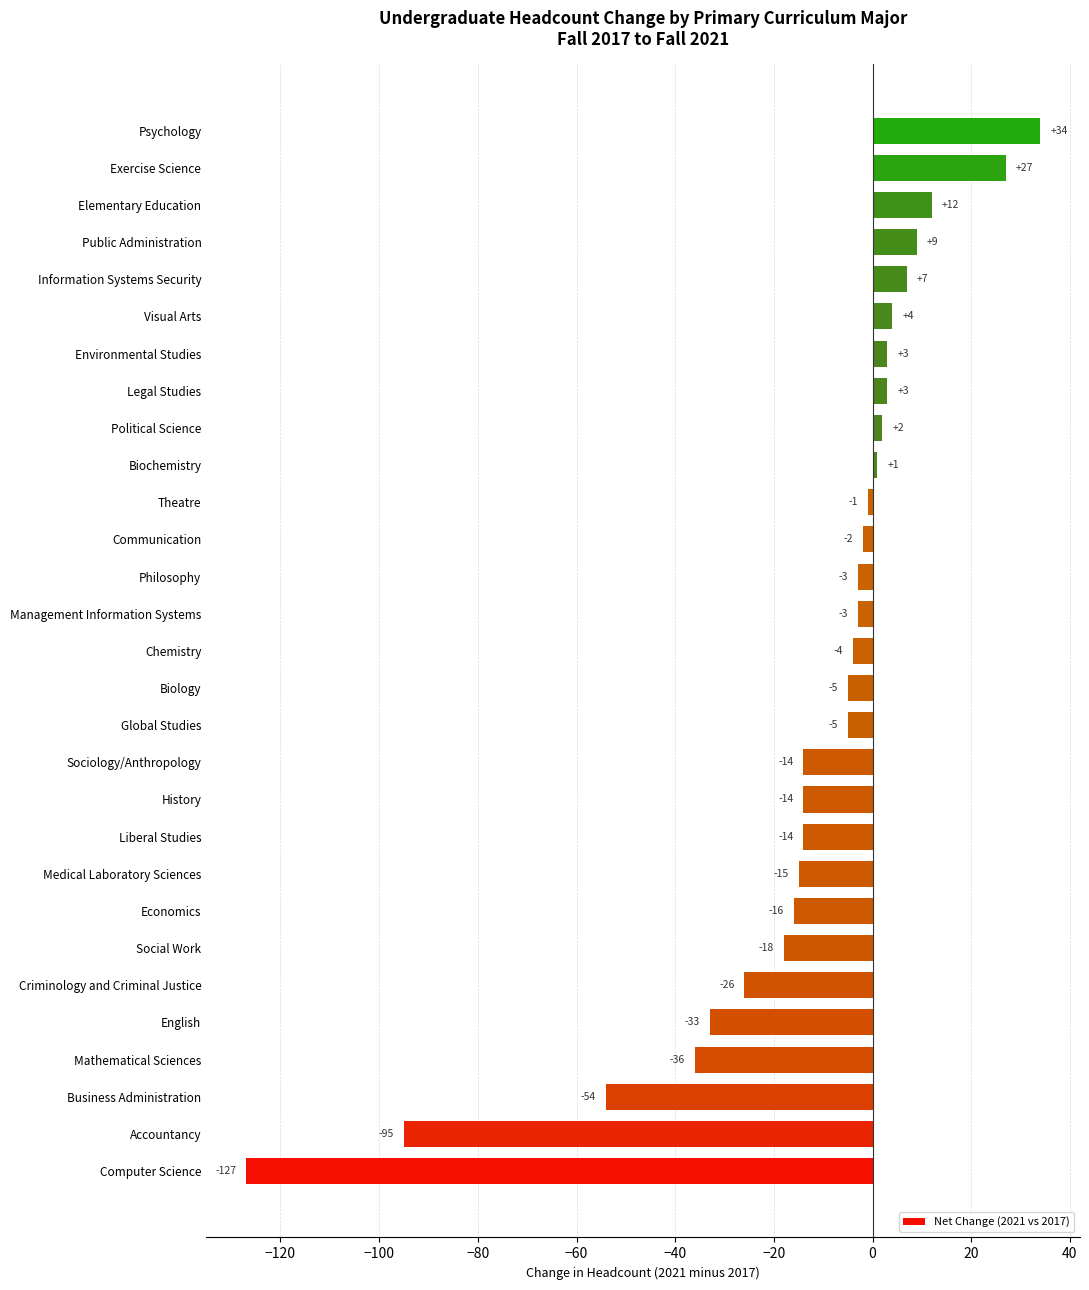

How many data points are less than -4?

14